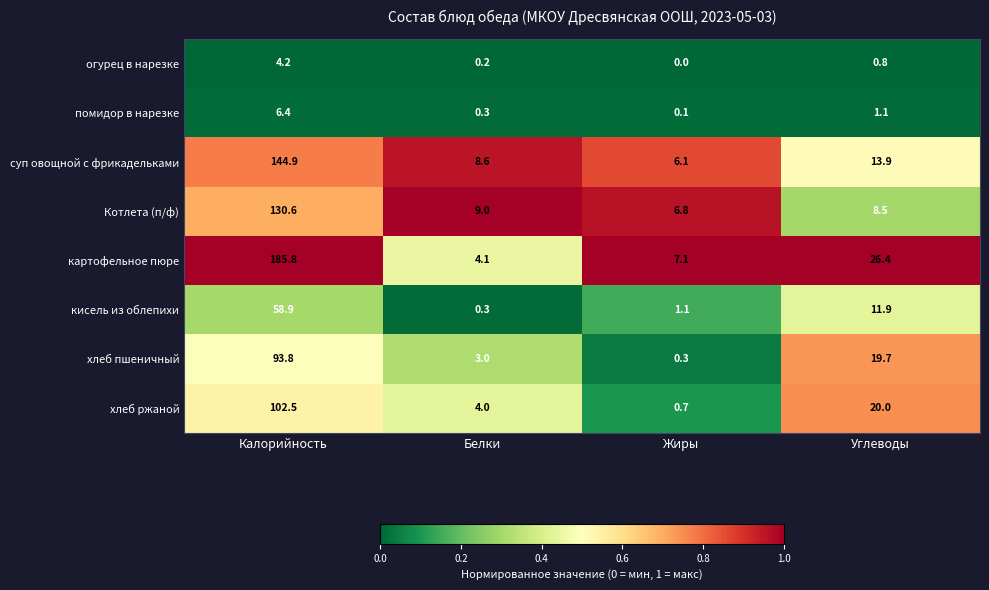

The помидор в нарезке series shows 0.1 at Жиры. True or false?

True